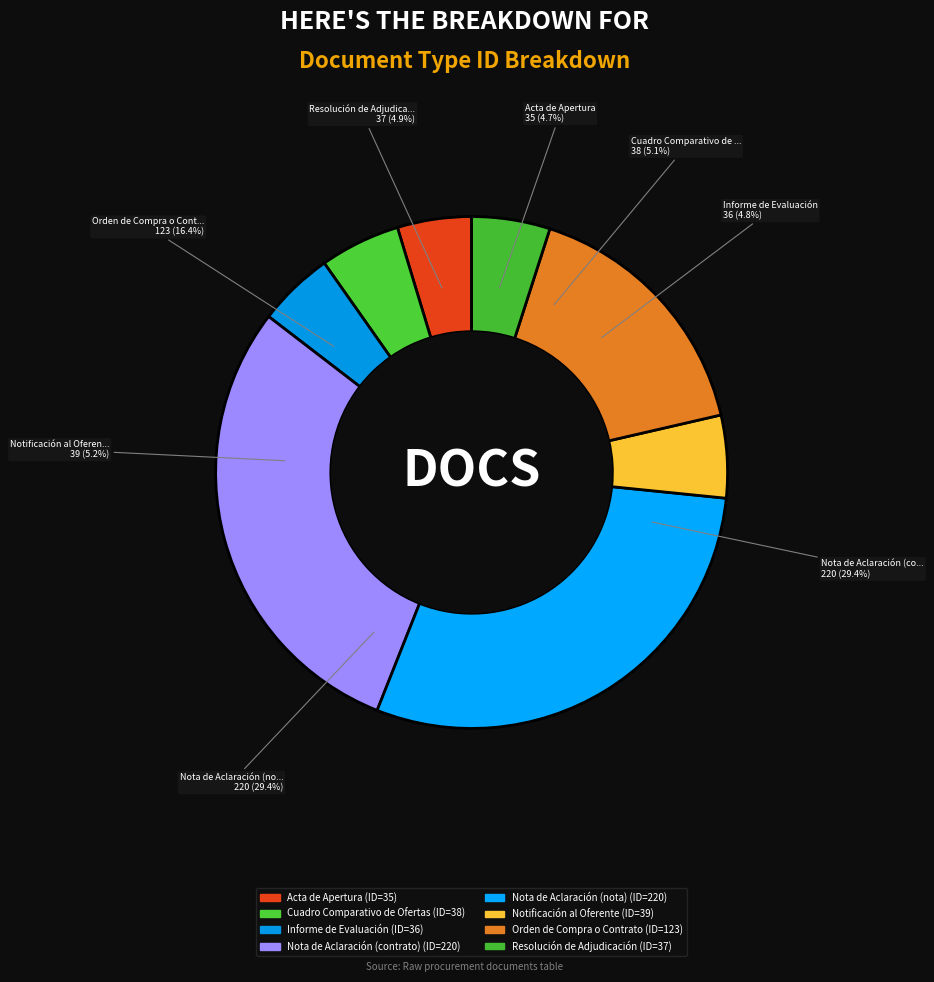

Approximately how many times larger is the value at Informe de Evaluación compared to Cuadro Comparativo de Ofertas?

0.9